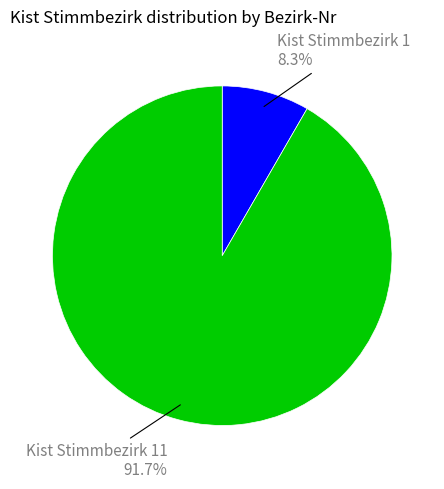

To the nearest percent, what is the difference between the Kist Stimmbezirk 1 and Kist Stimmbezirk 11 slice percentages?

83%